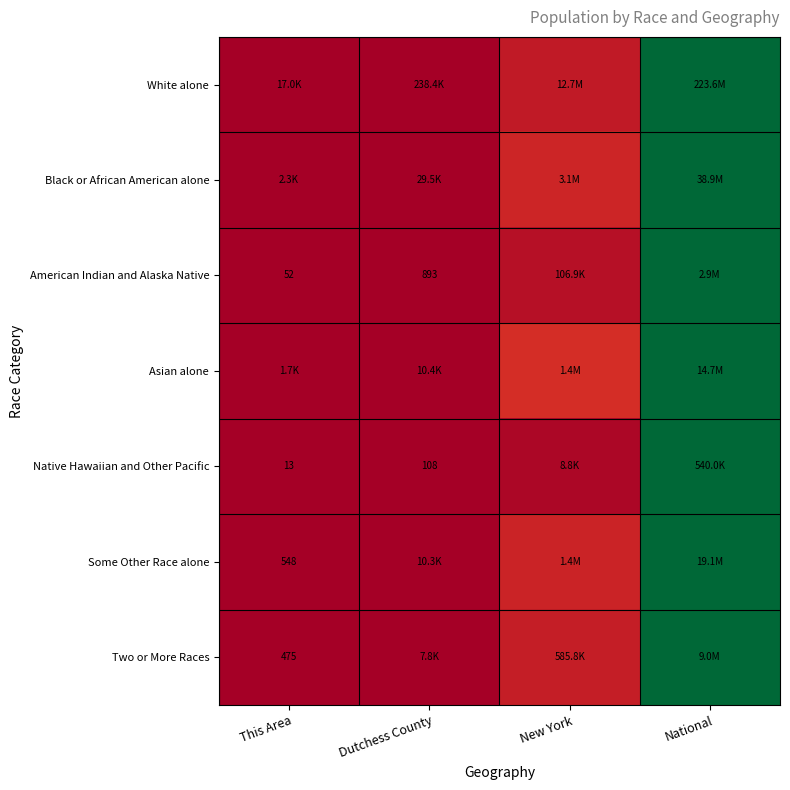

At which category is the sum across all series the highest?

National